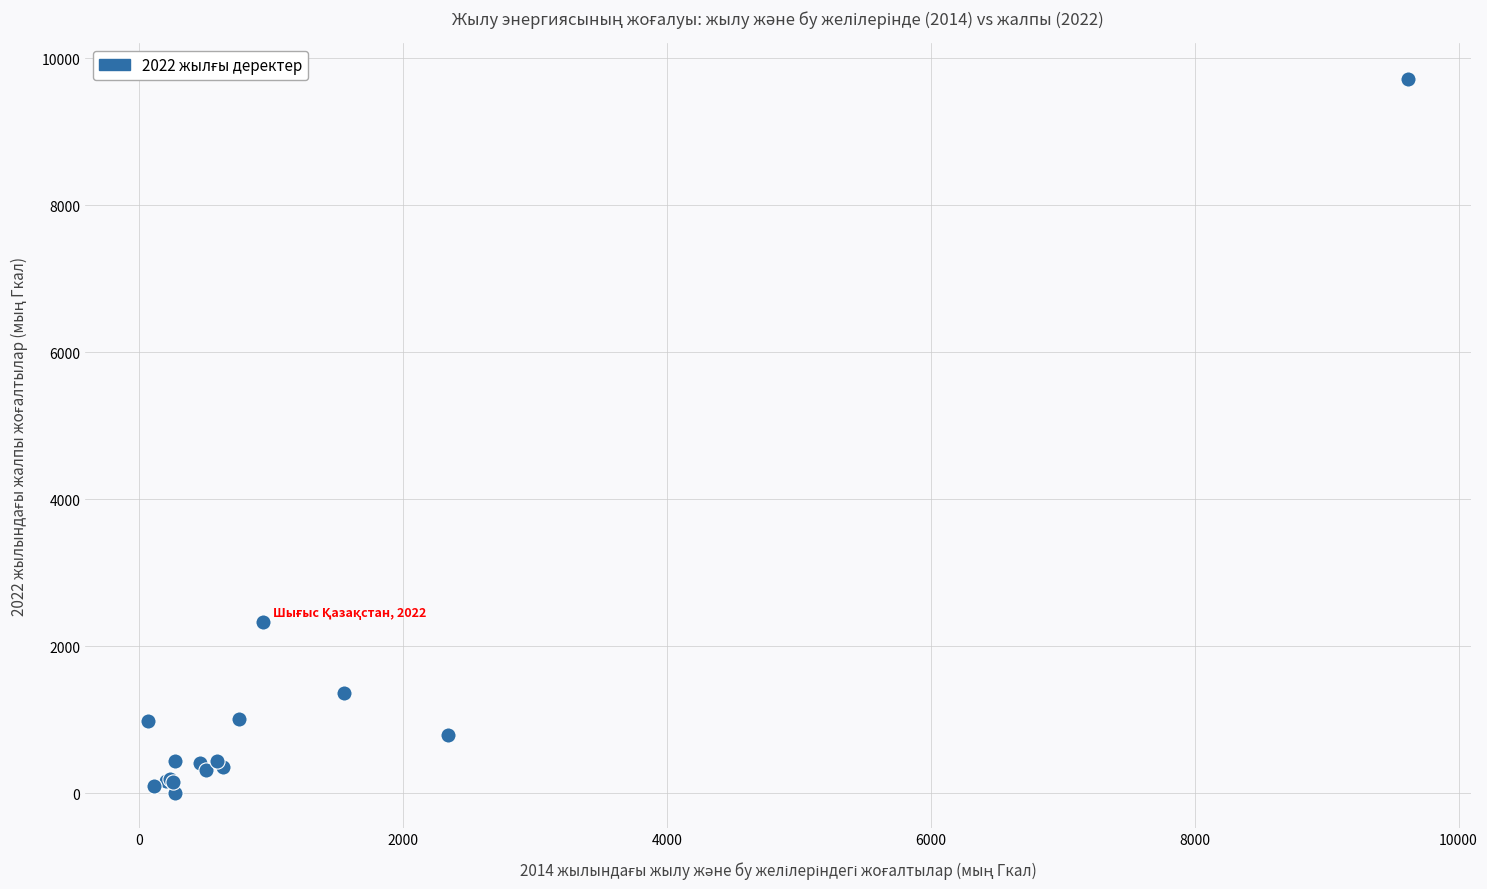

What Y value in the scatter plot is closest to 4864?

2333.6